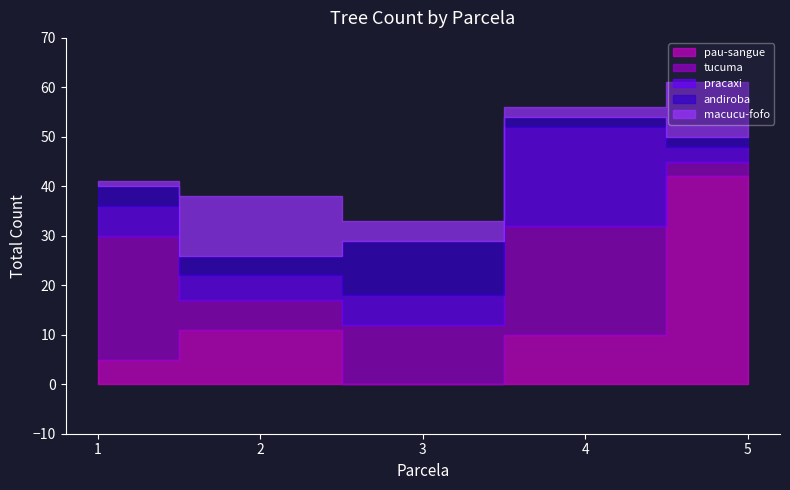

Which series has the widest spread of values?

pau-sangue